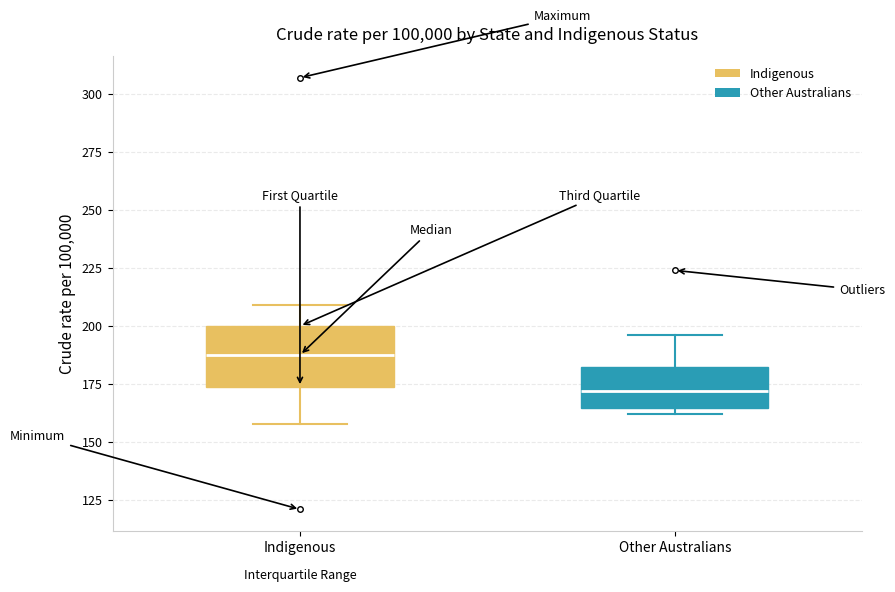

Reading left to right, transcribe this box plot: for each box, give where its median line is, the range the box spans, and where its two whiskers end, as read against the y-axis. The values are not printed on the chart, so give them approximately, as read against the axis.

Indigenous: median 190, box 175 to 200, whiskers 160 to 210
Other Australians: median 170, box 165 to 185, whiskers 160 to 195